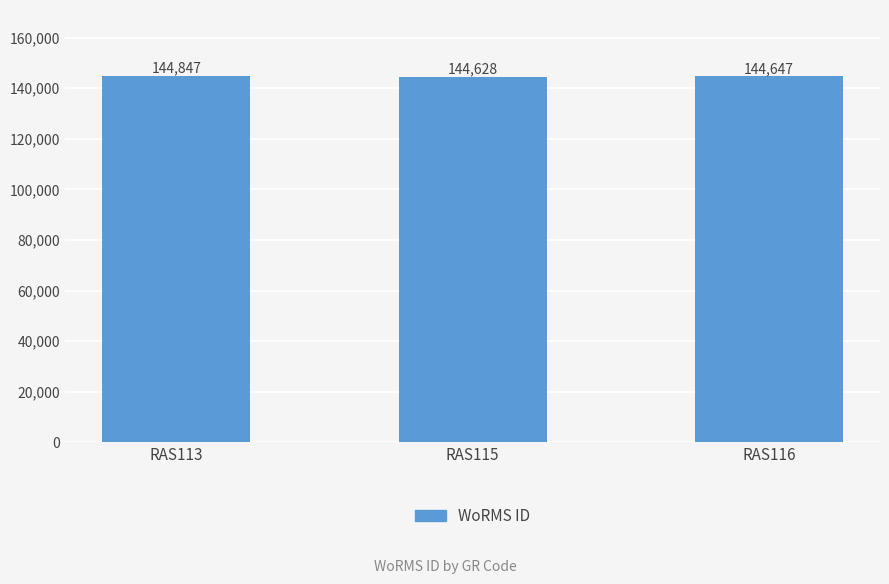

The value at RAS116 is 52166. True or false?

False